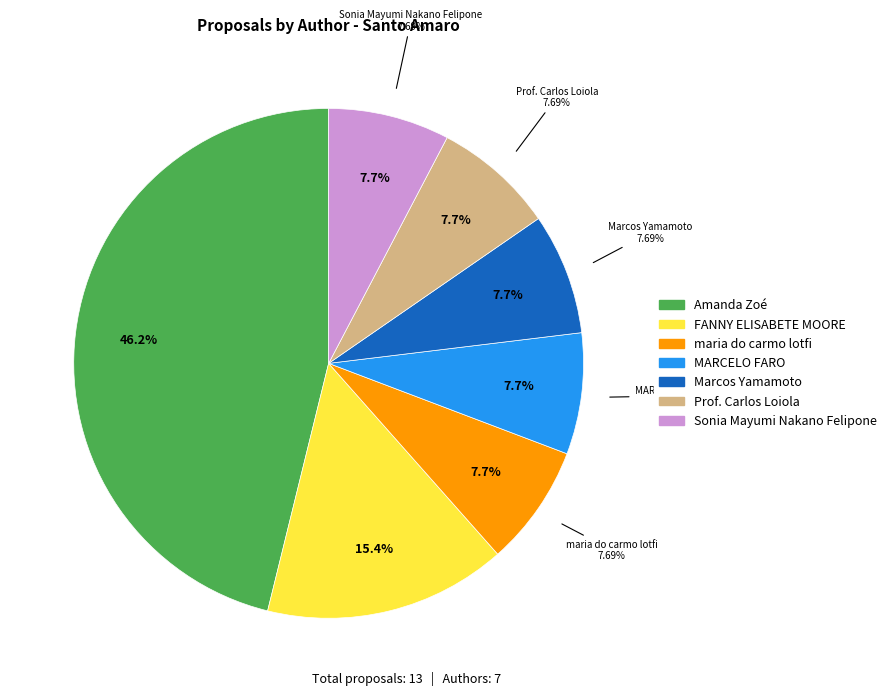

To the nearest percent, what is the combined percentage of Prof. Carlos Loiola and Marcos Yamamoto?

15%